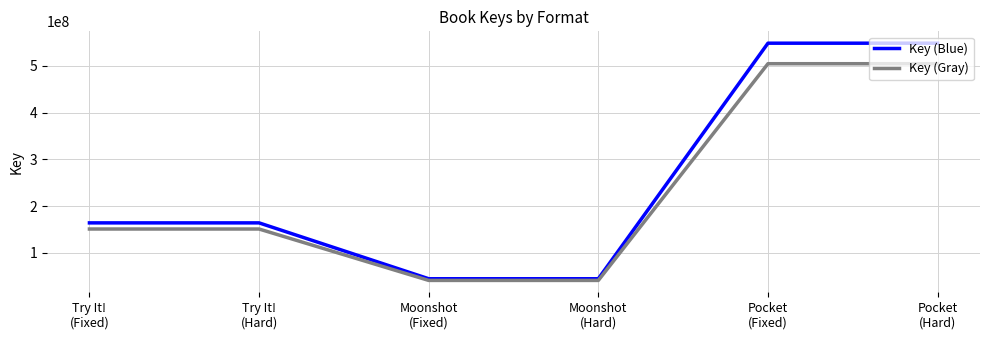

Which series has the largest range (max minus min)?

Key (Blue)